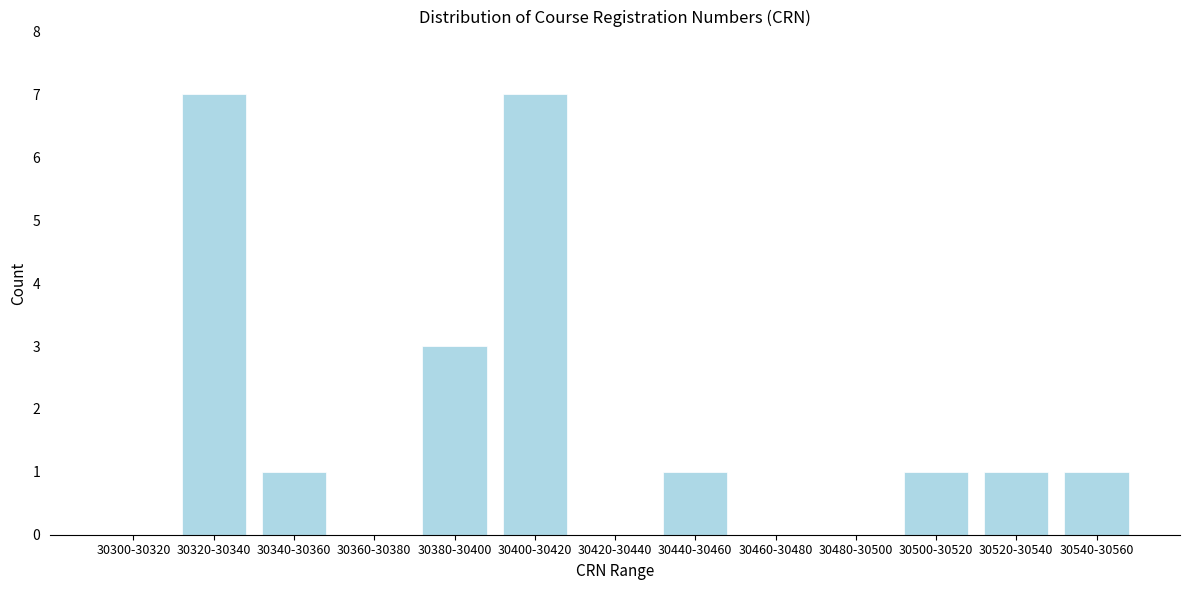

Reading right to left, extract all data points from this chart.

30540-30560=1	30520-30540=1	30500-30520=1	30480-30500=0	30460-30480=0	30440-30460=1	30420-30440=0	30400-30420=7	30380-30400=3	30360-30380=0	30340-30360=1	30320-30340=7	30300-30320=0